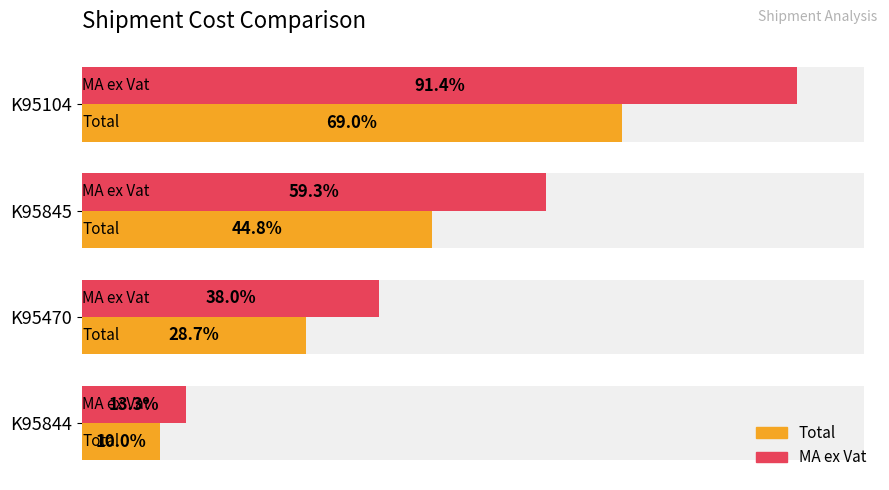

Which series has the largest total across all categories?

MA ex Vat